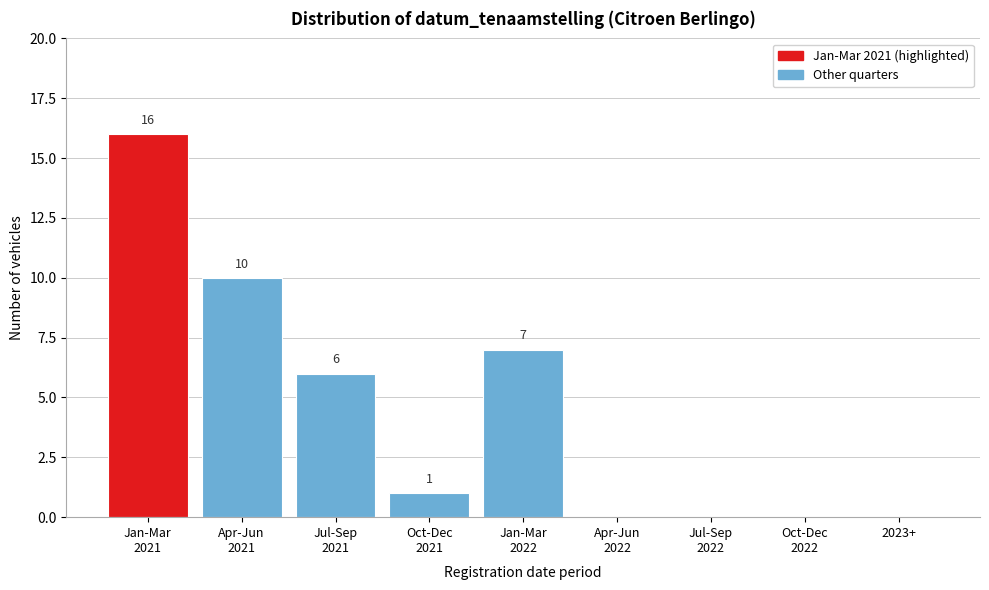

Is it true that the value at 2023+ is 0?

True